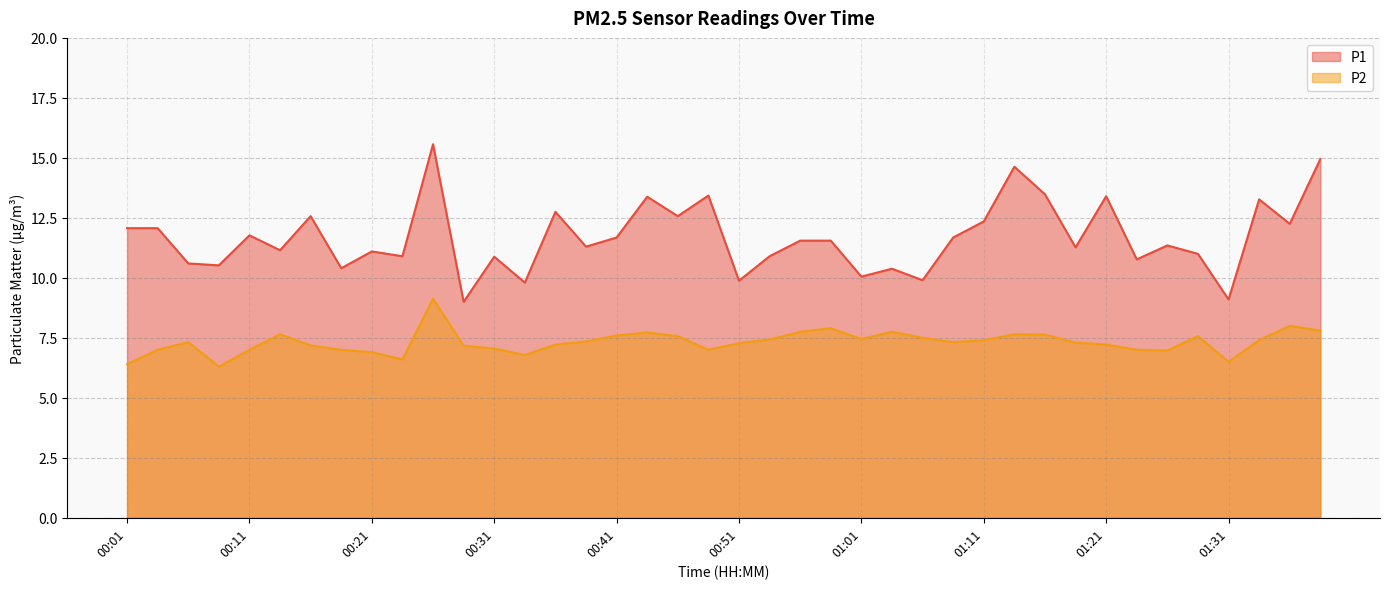

What is the value of the P1 point at the 10th from the left?

10.9